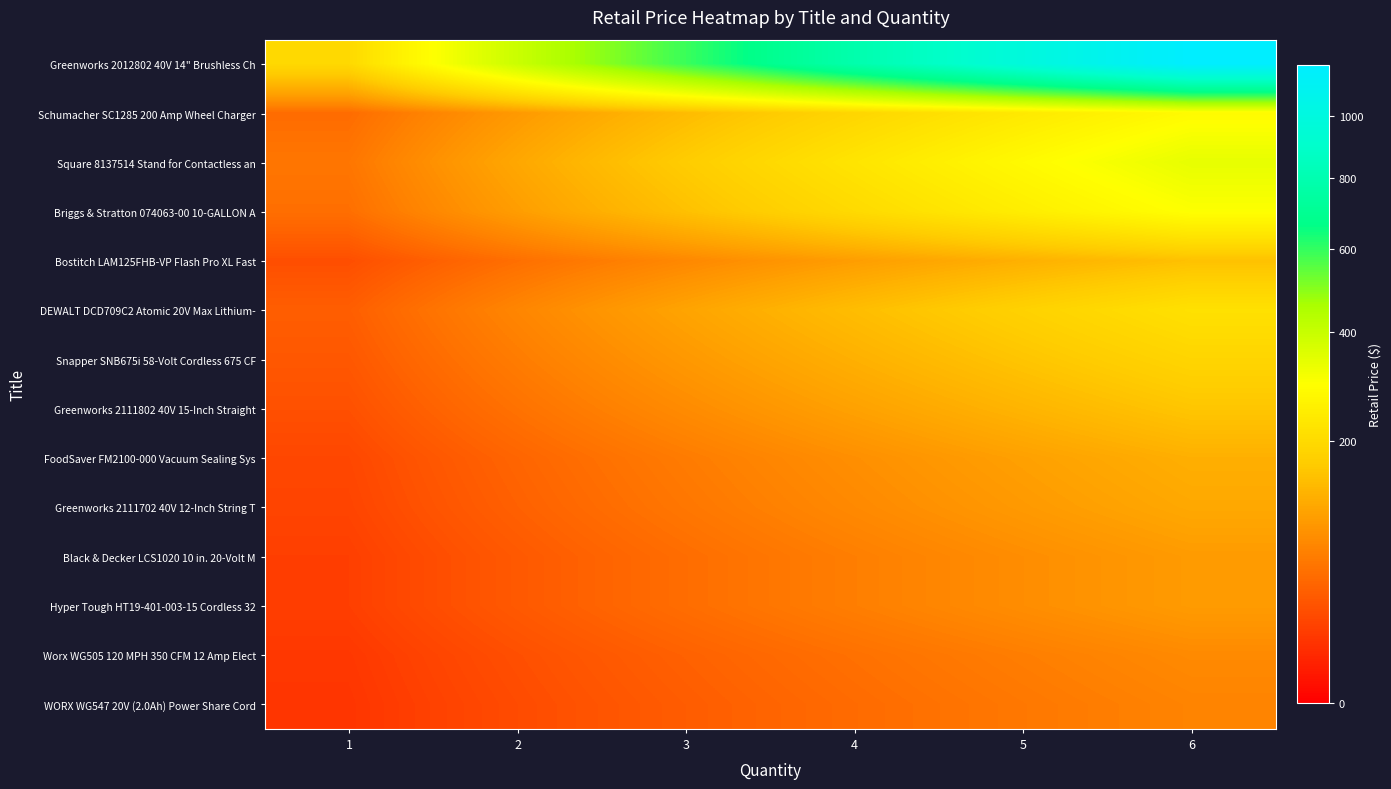

At how many categories does at least one series exceed 802?

2